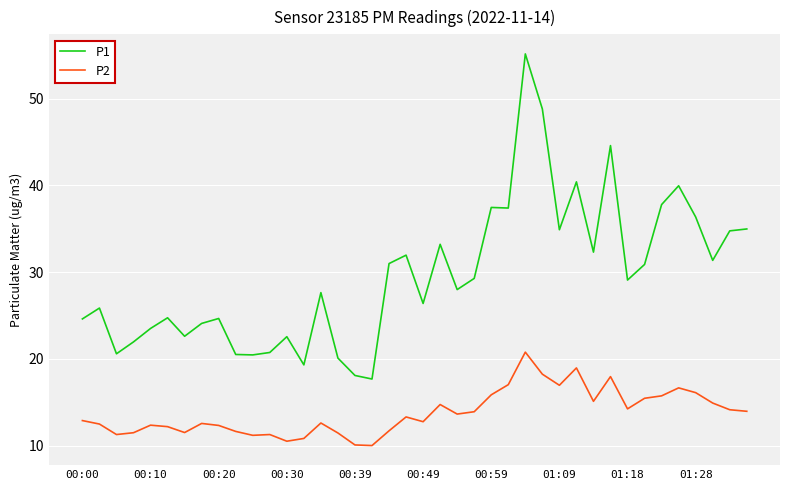

True or false: P1 and P2 cross at least once.

False